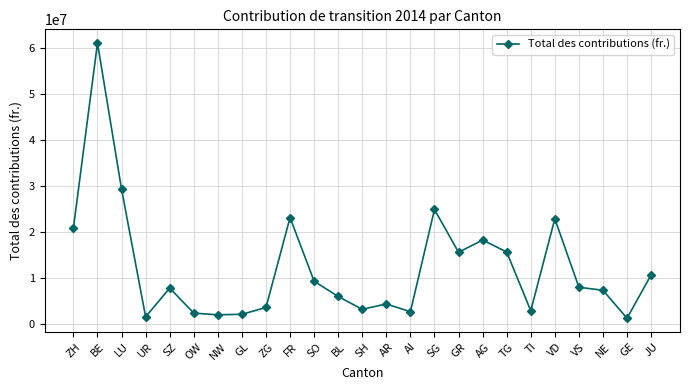

What value does the data have at SO?

9339729.0